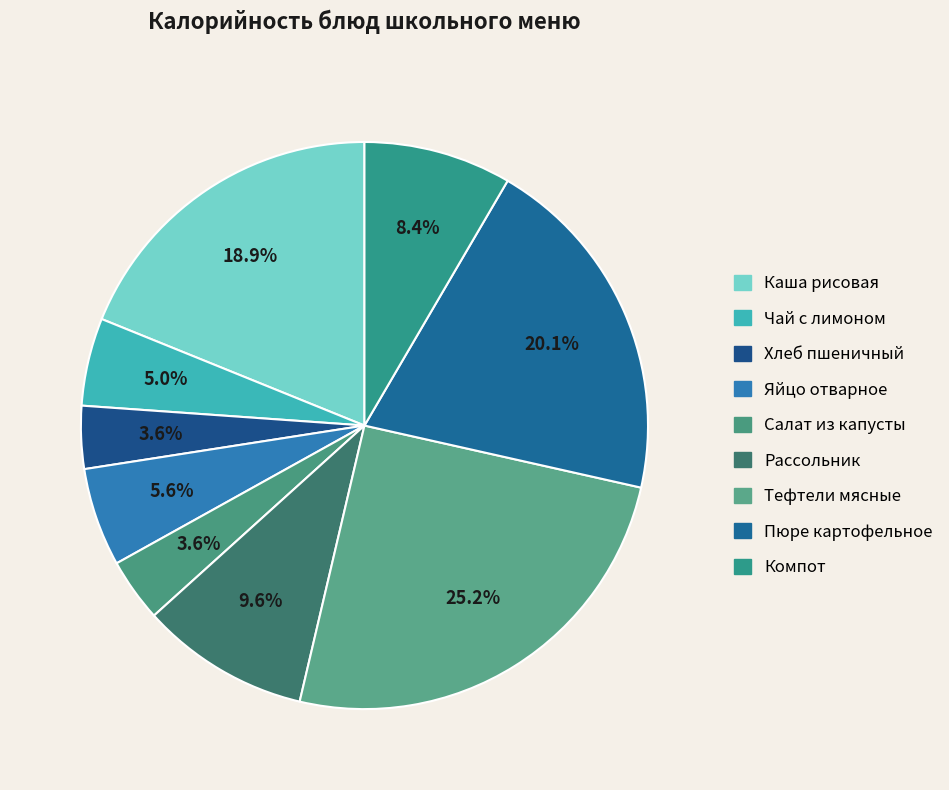

Do Пюре картофельное and Рассольник together represent more than half of the pie?

No